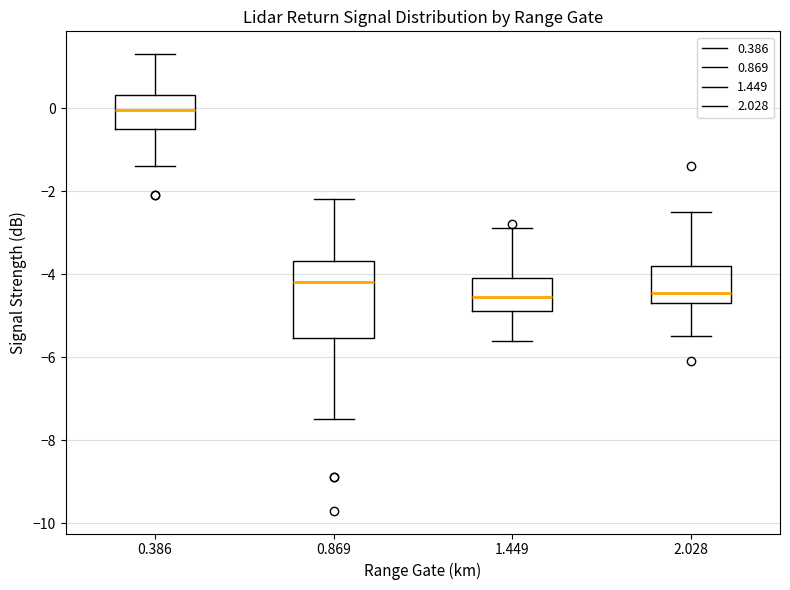

Reading left to right, read every box against the y-axis: the position of its median line, the range the box covers, and the ends of its whiskers. The values are not printed on the chart, so give them approximately, as read against the axis.

0.386: median 0.0, box -0.4 to 0.4, whiskers -1.4 to 1.4
0.869: median -4.2, box -5.6 to -3.6, whiskers -7.4 to -2.2
1.449: median -4.6, box -4.8 to -4.0, whiskers -5.6 to -2.8
2.028: median -4.4, box -4.6 to -3.8, whiskers -5.4 to -2.4